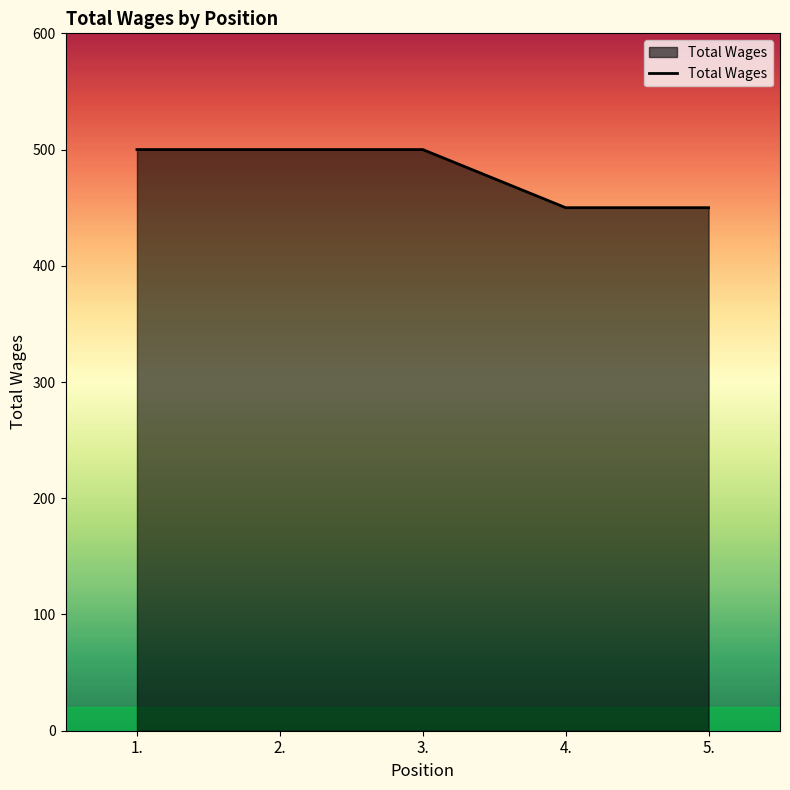

The value at 1. is 708. True or false?

False